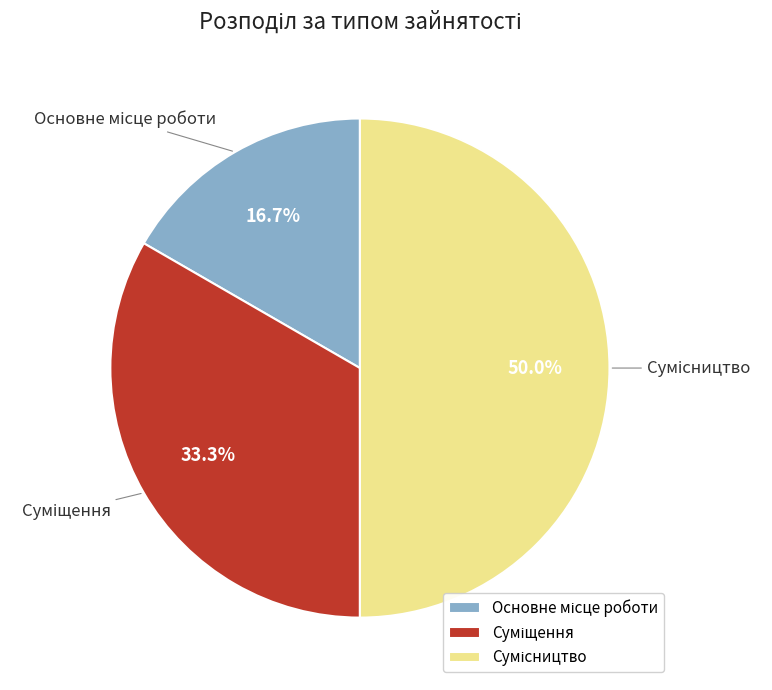

Combined, what portion of the pie is Суміщення and Основне місце роботи?

50.0%